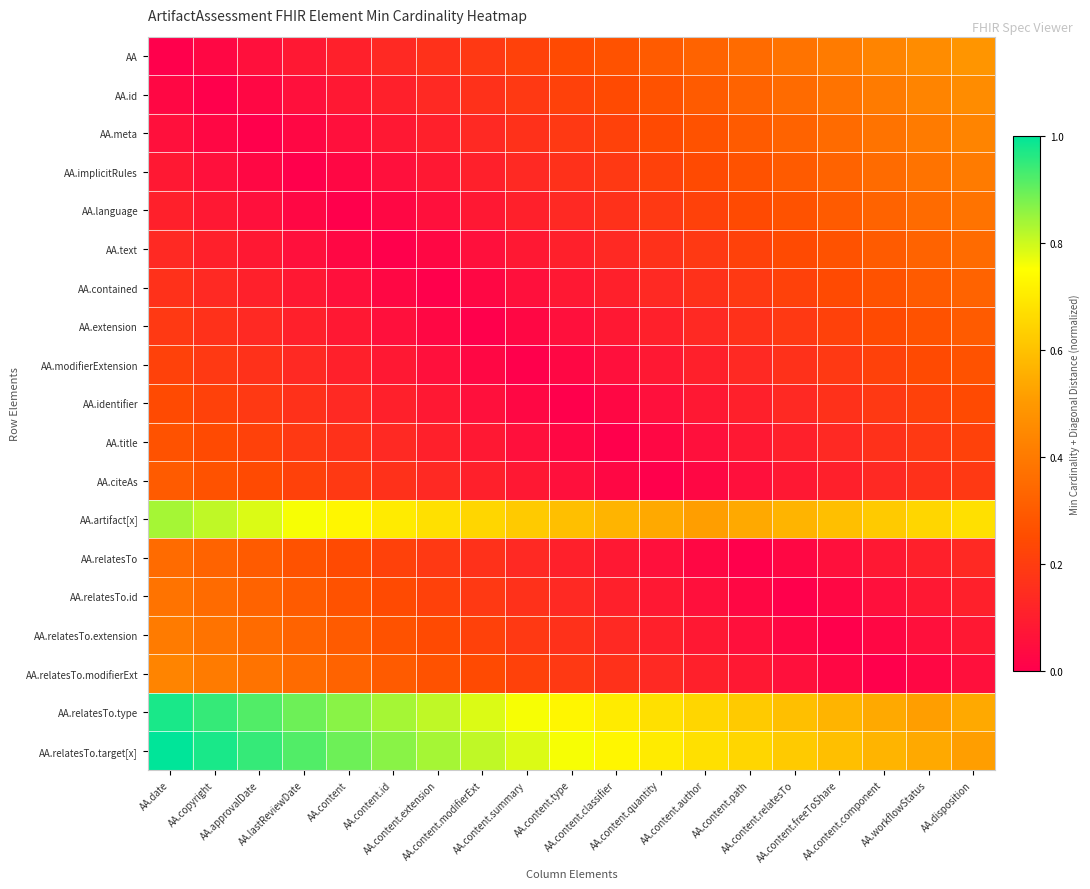

Reading left to right, list all the values displayed in this chart.

AA: AA.date=0.0	AA.copyright=0.0	AA.approvalDate=0.1	AA.lastReviewDate=0.1	AA.content=0.1	AA.content.id=0.1	AA.content.extension=0.2	AA.content.modifierExt=0.2	AA.content.summary=0.2	AA.content.type=0.2	AA.content.classifier=0.3	AA.content.quantity=0.3	AA.content.author=0.3	AA.content.path=0.4	AA.content.relatesTo=0.4	AA.content.freeToShare=0.4	AA.content.component=0.4	AA.workflowStatus=0.5	AA.disposition=0.5
AA.id: AA.date=0.0	AA.copyright=0.0	AA.approvalDate=0.0	AA.lastReviewDate=0.1	AA.content=0.1	AA.content.id=0.1	AA.content.extension=0.1	AA.content.modifierExt=0.2	AA.content.summary=0.2	AA.content.type=0.2	AA.content.classifier=0.2	AA.content.quantity=0.3	AA.content.author=0.3	AA.content.path=0.3	AA.content.relatesTo=0.4	AA.content.freeToShare=0.4	AA.content.component=0.4	AA.workflowStatus=0.4	AA.disposition=0.5
AA.meta: AA.date=0.1	AA.copyright=0.0	AA.approvalDate=0.0	AA.lastReviewDate=0.0	AA.content=0.1	AA.content.id=0.1	AA.content.extension=0.1	AA.content.modifierExt=0.1	AA.content.summary=0.2	AA.content.type=0.2	AA.content.classifier=0.2	AA.content.quantity=0.2	AA.content.author=0.3	AA.content.path=0.3	AA.content.relatesTo=0.3	AA.content.freeToShare=0.4	AA.content.component=0.4	AA.workflowStatus=0.4	AA.disposition=0.4
AA.implicitRules: AA.date=0.1	AA.copyright=0.1	AA.approvalDate=0.0	AA.lastReviewDate=0.0	AA.content=0.0	AA.content.id=0.1	AA.content.extension=0.1	AA.content.modifierExt=0.1	AA.content.summary=0.1	AA.content.type=0.2	AA.content.classifier=0.2	AA.content.quantity=0.2	AA.content.author=0.2	AA.content.path=0.3	AA.content.relatesTo=0.3	AA.content.freeToShare=0.3	AA.content.component=0.4	AA.workflowStatus=0.4	AA.disposition=0.4
AA.language: AA.date=0.1	AA.copyright=0.1	AA.approvalDate=0.1	AA.lastReviewDate=0.0	AA.content=0.0	AA.content.id=0.0	AA.content.extension=0.1	AA.content.modifierExt=0.1	AA.content.summary=0.1	AA.content.type=0.1	AA.content.classifier=0.2	AA.content.quantity=0.2	AA.content.author=0.2	AA.content.path=0.2	AA.content.relatesTo=0.3	AA.content.freeToShare=0.3	AA.content.component=0.3	AA.workflowStatus=0.4	AA.disposition=0.4
AA.text: AA.date=0.1	AA.copyright=0.1	AA.approvalDate=0.1	AA.lastReviewDate=0.1	AA.content=0.0	AA.content.id=0.0	AA.content.extension=0.0	AA.content.modifierExt=0.1	AA.content.summary=0.1	AA.content.type=0.1	AA.content.classifier=0.1	AA.content.quantity=0.2	AA.content.author=0.2	AA.content.path=0.2	AA.content.relatesTo=0.2	AA.content.freeToShare=0.3	AA.content.component=0.3	AA.workflowStatus=0.3	AA.disposition=0.4
AA.contained: AA.date=0.2	AA.copyright=0.1	AA.approvalDate=0.1	AA.lastReviewDate=0.1	AA.content=0.1	AA.content.id=0.0	AA.content.extension=0.0	AA.content.modifierExt=0.0	AA.content.summary=0.1	AA.content.type=0.1	AA.content.classifier=0.1	AA.content.quantity=0.1	AA.content.author=0.2	AA.content.path=0.2	AA.content.relatesTo=0.2	AA.content.freeToShare=0.2	AA.content.component=0.3	AA.workflowStatus=0.3	AA.disposition=0.3
AA.extension: AA.date=0.2	AA.copyright=0.2	AA.approvalDate=0.1	AA.lastReviewDate=0.1	AA.content=0.1	AA.content.id=0.1	AA.content.extension=0.0	AA.content.modifierExt=0.0	AA.content.summary=0.0	AA.content.type=0.1	AA.content.classifier=0.1	AA.content.quantity=0.1	AA.content.author=0.1	AA.content.path=0.2	AA.content.relatesTo=0.2	AA.content.freeToShare=0.2	AA.content.component=0.2	AA.workflowStatus=0.3	AA.disposition=0.3
AA.modifierExtension: AA.date=0.2	AA.copyright=0.2	AA.approvalDate=0.2	AA.lastReviewDate=0.1	AA.content=0.1	AA.content.id=0.1	AA.content.extension=0.1	AA.content.modifierExt=0.0	AA.content.summary=0.0	AA.content.type=0.0	AA.content.classifier=0.1	AA.content.quantity=0.1	AA.content.author=0.1	AA.content.path=0.1	AA.content.relatesTo=0.2	AA.content.freeToShare=0.2	AA.content.component=0.2	AA.workflowStatus=0.2	AA.disposition=0.3
AA.identifier: AA.date=0.2	AA.copyright=0.2	AA.approvalDate=0.2	AA.lastReviewDate=0.2	AA.content=0.1	AA.content.id=0.1	AA.content.extension=0.1	AA.content.modifierExt=0.1	AA.content.summary=0.0	AA.content.type=0.0	AA.content.classifier=0.0	AA.content.quantity=0.1	AA.content.author=0.1	AA.content.path=0.1	AA.content.relatesTo=0.1	AA.content.freeToShare=0.2	AA.content.component=0.2	AA.workflowStatus=0.2	AA.disposition=0.2
AA.title: AA.date=0.3	AA.copyright=0.2	AA.approvalDate=0.2	AA.lastReviewDate=0.2	AA.content=0.2	AA.content.id=0.1	AA.content.extension=0.1	AA.content.modifierExt=0.1	AA.content.summary=0.1	AA.content.type=0.0	AA.content.classifier=0.0	AA.content.quantity=0.0	AA.content.author=0.1	AA.content.path=0.1	AA.content.relatesTo=0.1	AA.content.freeToShare=0.1	AA.content.component=0.2	AA.workflowStatus=0.2	AA.disposition=0.2
AA.citeAs: AA.date=0.3	AA.copyright=0.3	AA.approvalDate=0.2	AA.lastReviewDate=0.2	AA.content=0.2	AA.content.id=0.2	AA.content.extension=0.1	AA.content.modifierExt=0.1	AA.content.summary=0.1	AA.content.type=0.1	AA.content.classifier=0.0	AA.content.quantity=0.0	AA.content.author=0.0	AA.content.path=0.1	AA.content.relatesTo=0.1	AA.content.freeToShare=0.1	AA.content.component=0.1	AA.workflowStatus=0.2	AA.disposition=0.2
AA.artifact[x]: AA.date=0.8	AA.copyright=0.8	AA.approvalDate=0.8	AA.lastReviewDate=0.8	AA.content=0.7	AA.content.id=0.7	AA.content.extension=0.7	AA.content.modifierExt=0.6	AA.content.summary=0.6	AA.content.type=0.6	AA.content.classifier=0.6	AA.content.quantity=0.5	AA.content.author=0.5	AA.content.path=0.5	AA.content.relatesTo=0.6	AA.content.freeToShare=0.6	AA.content.component=0.6	AA.workflowStatus=0.6	AA.disposition=0.7
AA.relatesTo: AA.date=0.4	AA.copyright=0.3	AA.approvalDate=0.3	AA.lastReviewDate=0.3	AA.content=0.2	AA.content.id=0.2	AA.content.extension=0.2	AA.content.modifierExt=0.2	AA.content.summary=0.1	AA.content.type=0.1	AA.content.classifier=0.1	AA.content.quantity=0.1	AA.content.author=0.0	AA.content.path=0.0	AA.content.relatesTo=0.0	AA.content.freeToShare=0.1	AA.content.component=0.1	AA.workflowStatus=0.1	AA.disposition=0.1
AA.relatesTo.id: AA.date=0.4	AA.copyright=0.4	AA.approvalDate=0.3	AA.lastReviewDate=0.3	AA.content=0.3	AA.content.id=0.2	AA.content.extension=0.2	AA.content.modifierExt=0.2	AA.content.summary=0.2	AA.content.type=0.1	AA.content.classifier=0.1	AA.content.quantity=0.1	AA.content.author=0.1	AA.content.path=0.0	AA.content.relatesTo=0.0	AA.content.freeToShare=0.0	AA.content.component=0.1	AA.workflowStatus=0.1	AA.disposition=0.1
AA.relatesTo.extension: AA.date=0.4	AA.copyright=0.4	AA.approvalDate=0.4	AA.lastReviewDate=0.3	AA.content=0.3	AA.content.id=0.3	AA.content.extension=0.2	AA.content.modifierExt=0.2	AA.content.summary=0.2	AA.content.type=0.2	AA.content.classifier=0.1	AA.content.quantity=0.1	AA.content.author=0.1	AA.content.path=0.1	AA.content.relatesTo=0.0	AA.content.freeToShare=0.0	AA.content.component=0.0	AA.workflowStatus=0.1	AA.disposition=0.1
AA.relatesTo.modifierExt: AA.date=0.4	AA.copyright=0.4	AA.approvalDate=0.4	AA.lastReviewDate=0.4	AA.content=0.3	AA.content.id=0.3	AA.content.extension=0.3	AA.content.modifierExt=0.2	AA.content.summary=0.2	AA.content.type=0.2	AA.content.classifier=0.2	AA.content.quantity=0.1	AA.content.author=0.1	AA.content.path=0.1	AA.content.relatesTo=0.1	AA.content.freeToShare=0.0	AA.content.component=0.0	AA.workflowStatus=0.0	AA.disposition=0.1
AA.relatesTo.type: AA.date=1.0	AA.copyright=0.9	AA.approvalDate=0.9	AA.lastReviewDate=0.9	AA.content=0.9	AA.content.id=0.8	AA.content.extension=0.8	AA.content.modifierExt=0.8	AA.content.summary=0.8	AA.content.type=0.7	AA.content.classifier=0.7	AA.content.quantity=0.7	AA.content.author=0.6	AA.content.path=0.6	AA.content.relatesTo=0.6	AA.content.freeToShare=0.6	AA.content.component=0.5	AA.workflowStatus=0.5	AA.disposition=0.5
AA.relatesTo.target[x]: AA.date=1.0	AA.copyright=1.0	AA.approvalDate=0.9	AA.lastReviewDate=0.9	AA.content=0.9	AA.content.id=0.9	AA.content.extension=0.8	AA.content.modifierExt=0.8	AA.content.summary=0.8	AA.content.type=0.8	AA.content.classifier=0.7	AA.content.quantity=0.7	AA.content.author=0.7	AA.content.path=0.6	AA.content.relatesTo=0.6	AA.content.freeToShare=0.6	AA.content.component=0.6	AA.workflowStatus=0.5	AA.disposition=0.5